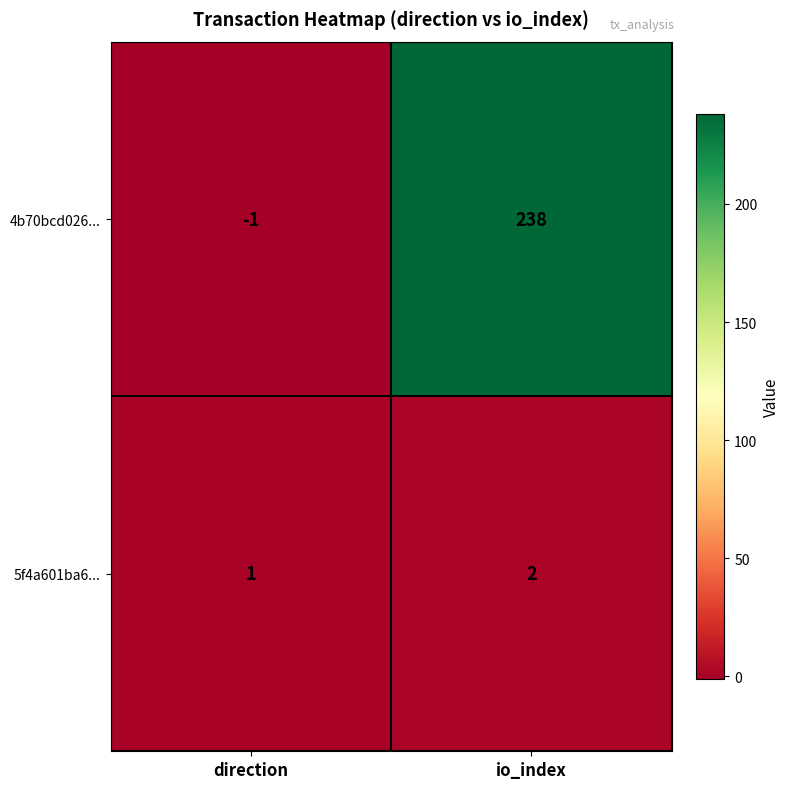

Reading right to left, transcribe all the data shown in this chart.

4b70bcd026...: 238	-1
5f4a601ba6...: 2	1